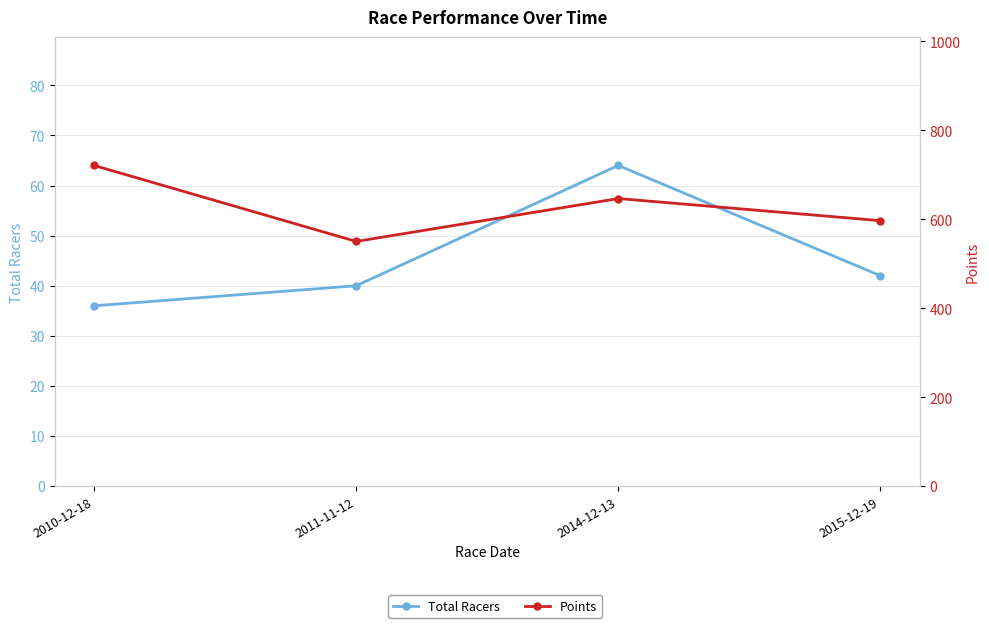

Reading left to right, extract all data points from this chart.

Total Racers: 2010-12-18=36.0	2011-11-12=40.0	2014-12-13=64.0	2015-12-19=42.0
Points: 2010-12-18=721.2	2011-11-12=550.4	2014-12-13=646.8	2015-12-19=597.1